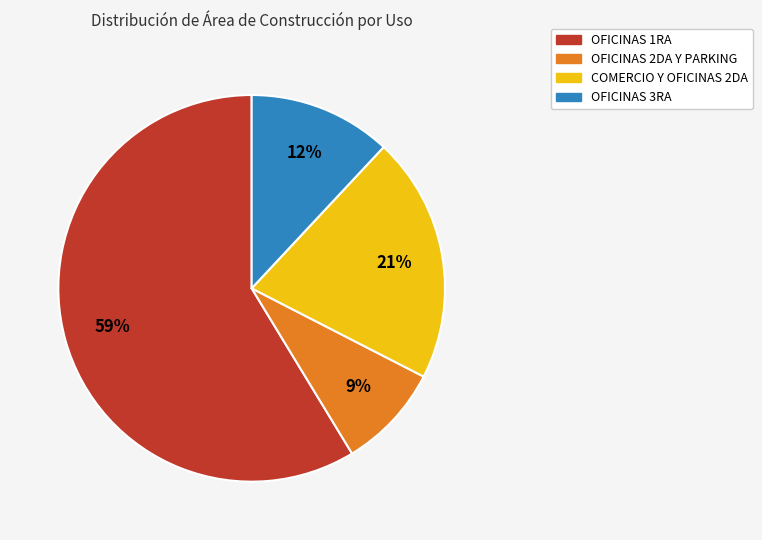

To the nearest percent, what is the average slice percentage?

25%